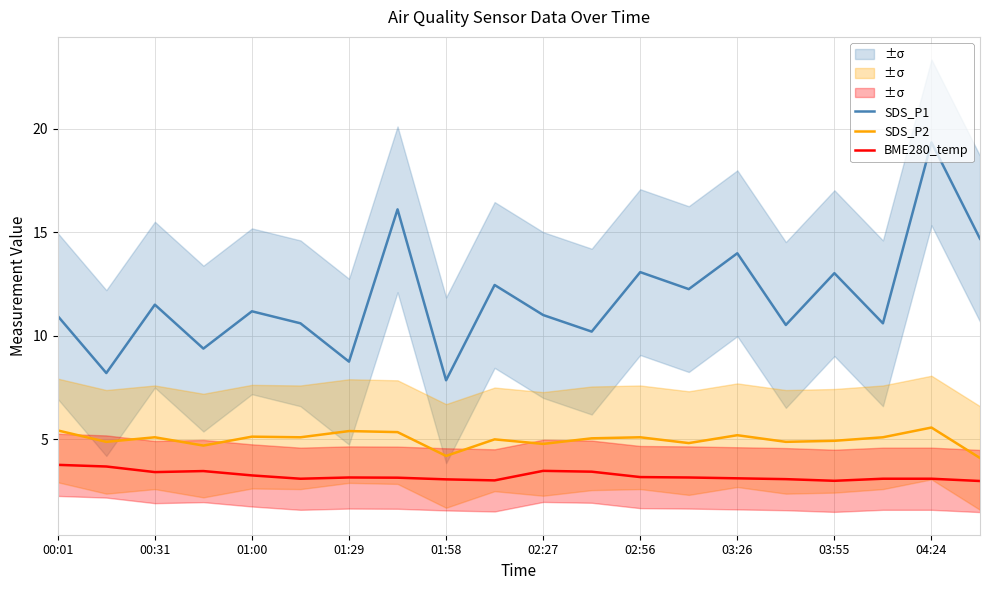

The value of SDS_P2 at 03:26 is 1.5. True or false?

False